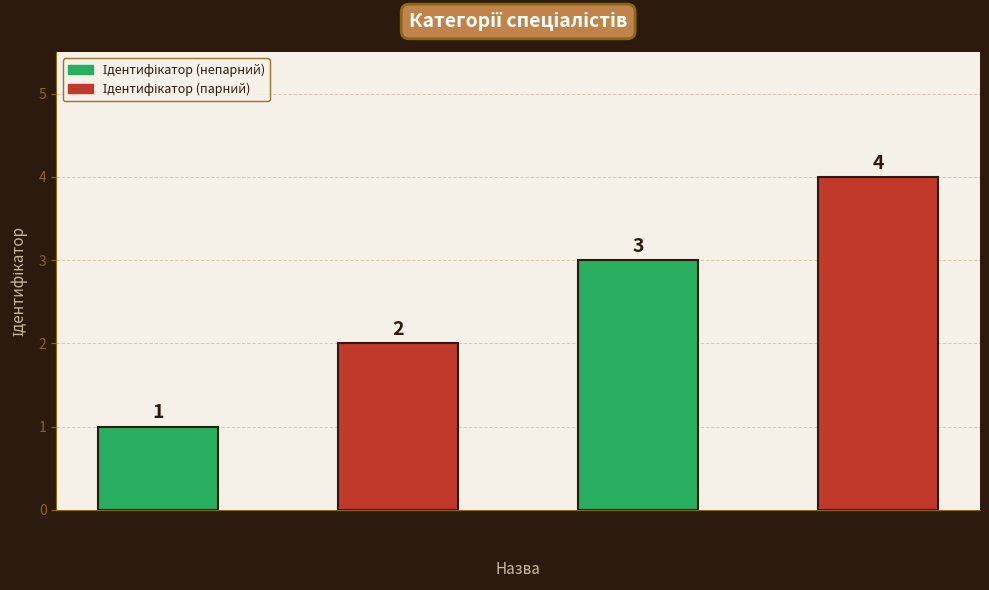

What is the maximum value shown in the chart?

4